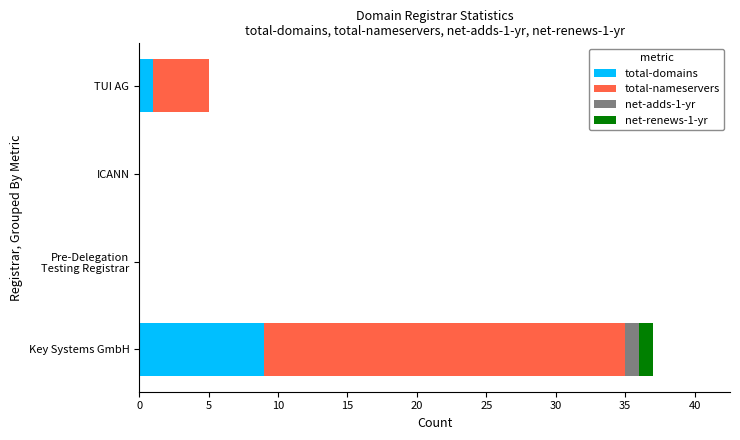

Count the number of categories in the chart.

4